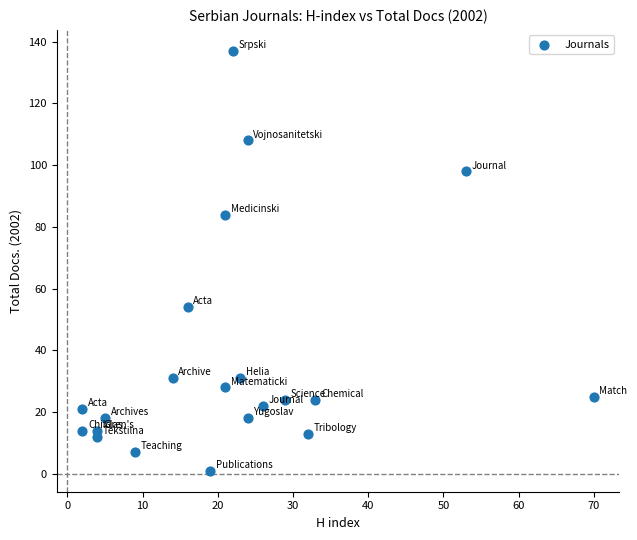

What is the range of X values (max minus min)?

68